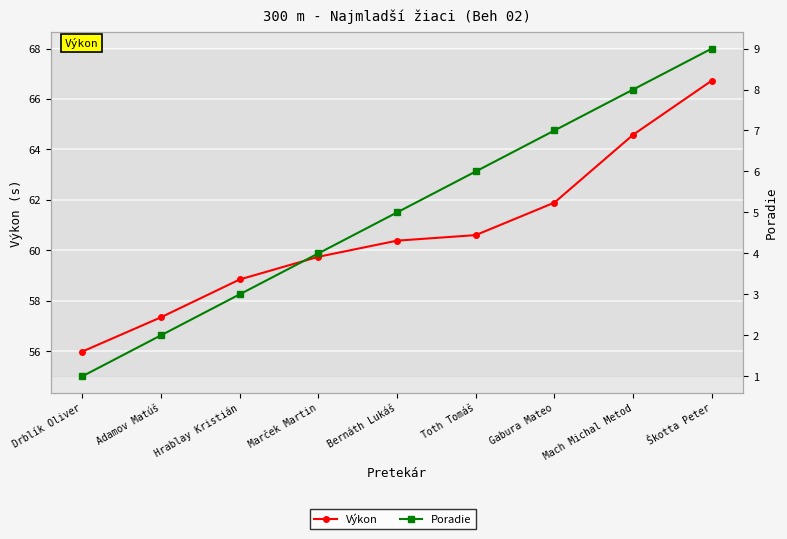

At which label is Poradie closest to 5?

Bernáth Lukáš